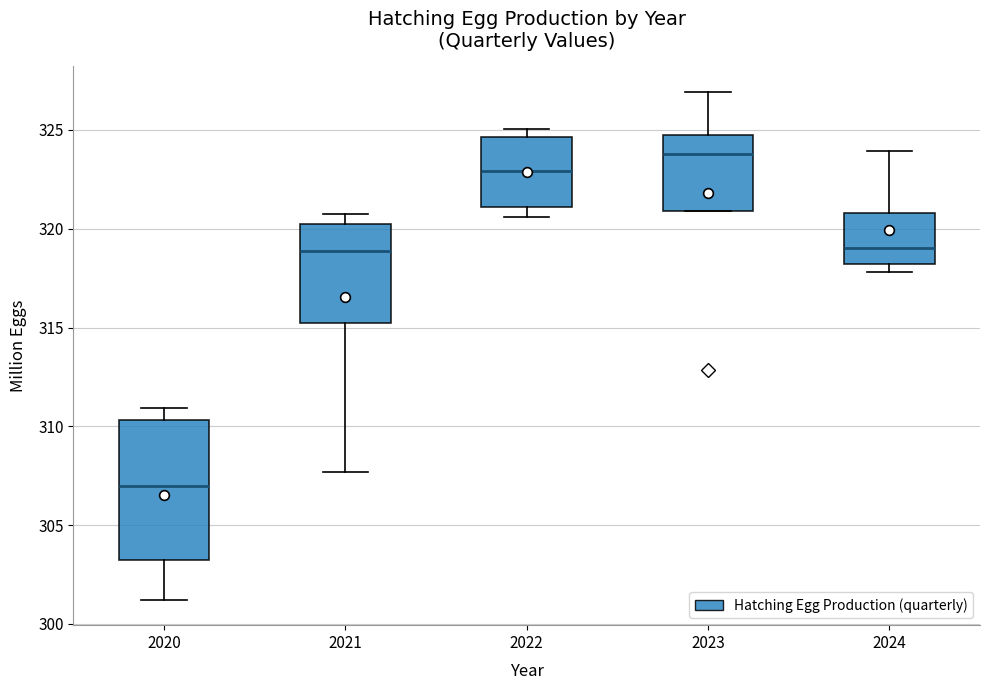

Which box's median line is the lowest?

2020